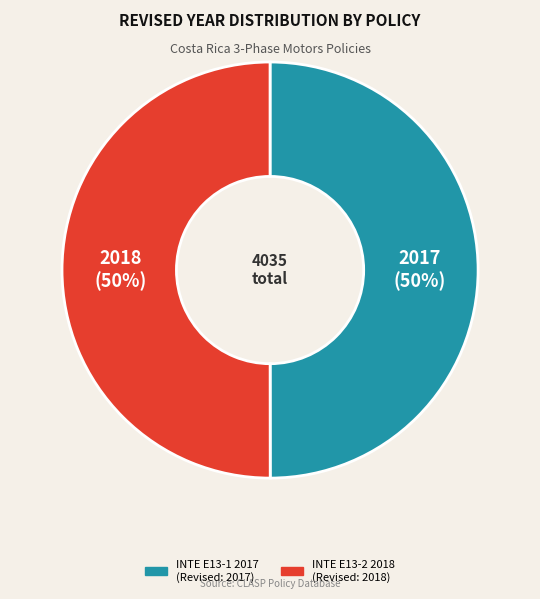

Combined, do INTE E13-2 2018 and INTE E13-1 2017 account for over 50%?

Yes